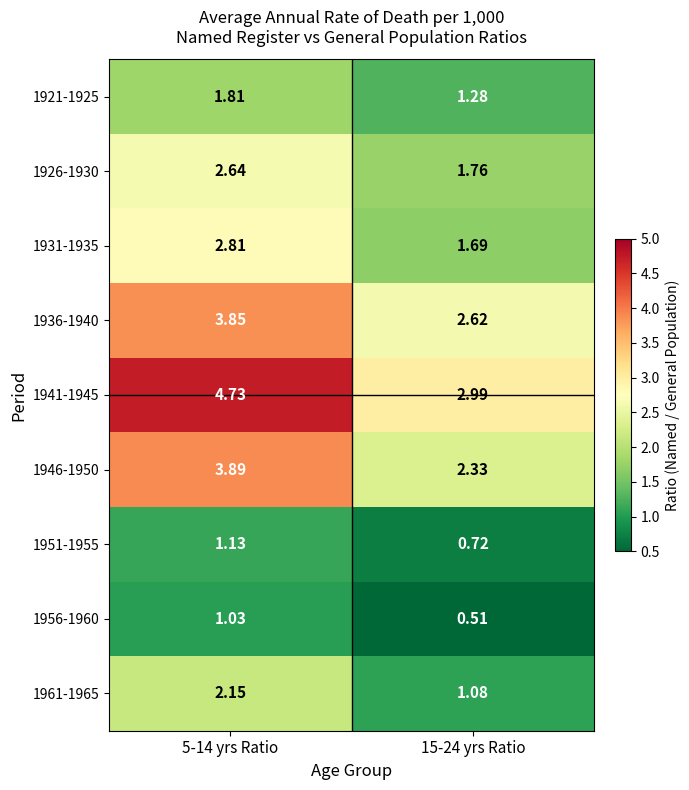

Is the value of 1921-1925 at 15-24 yrs Ratio greater than the value of 1926-1930 at 5-14 yrs Ratio?

No